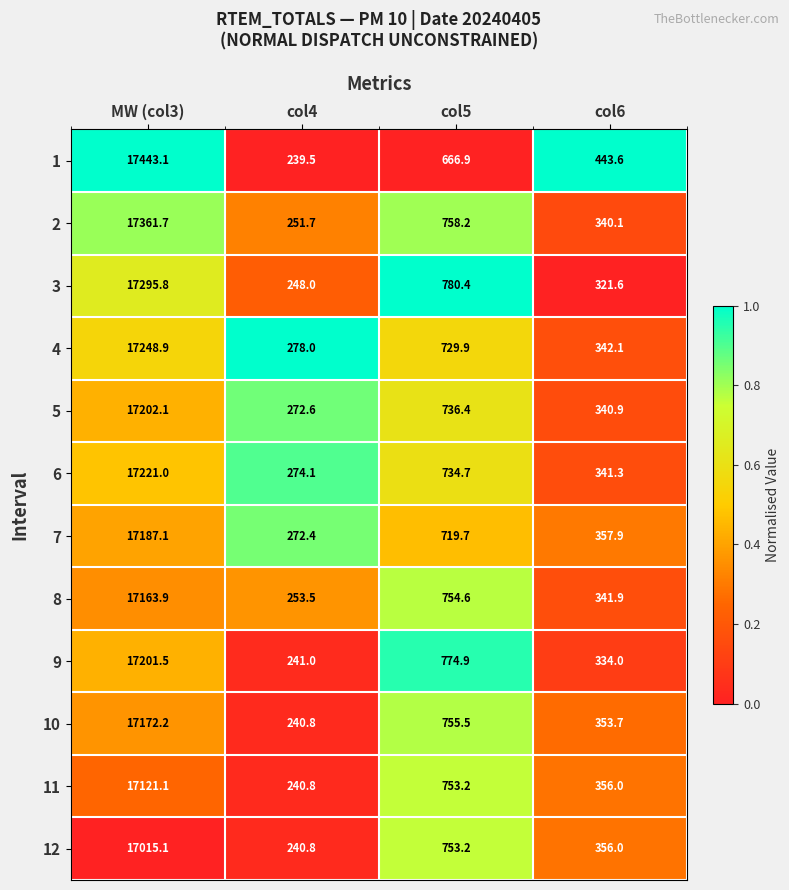

At which label is 11 closest to 8680?

col5